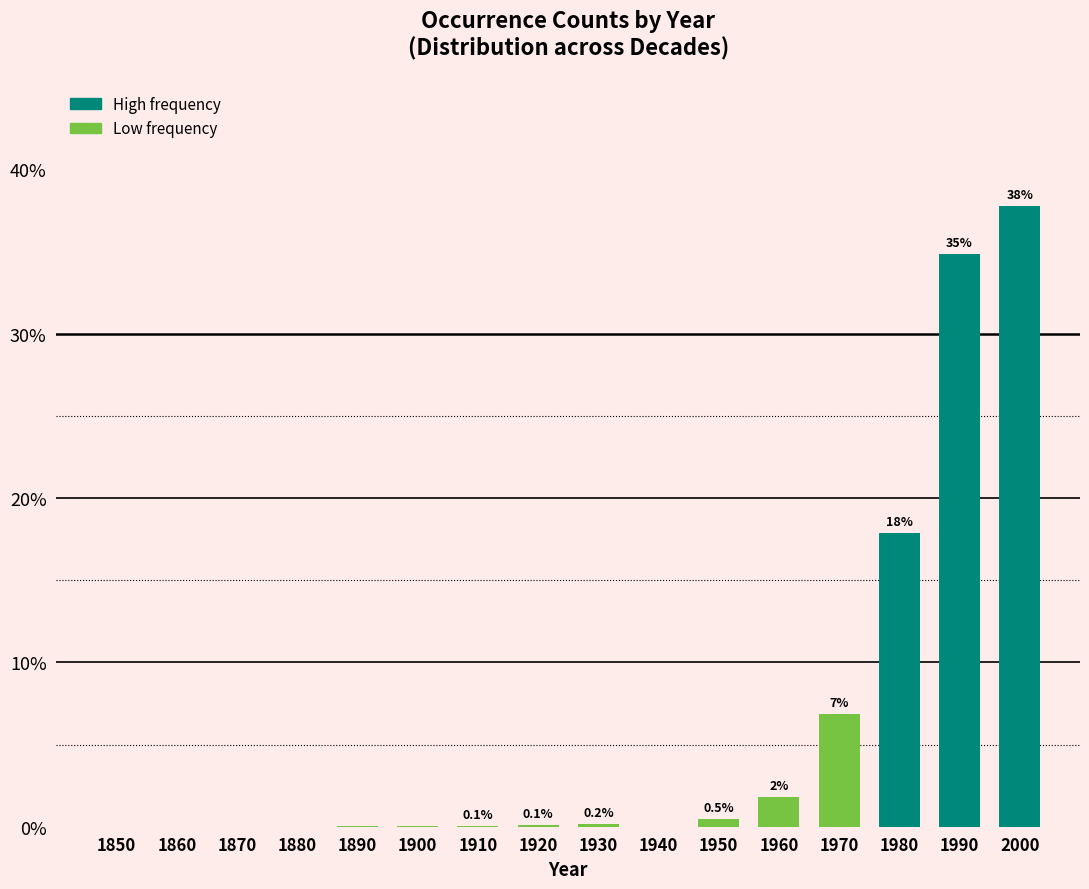

Which has a higher value, 1910 or 1900?

1910